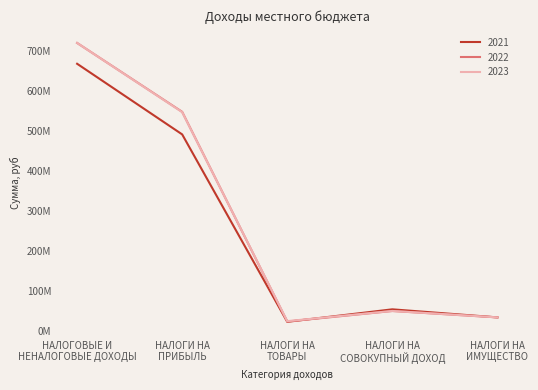

Is it true that 2021 equals 717781059 at НАЛОГИ НА
ПРИБЫЛЬ?

False